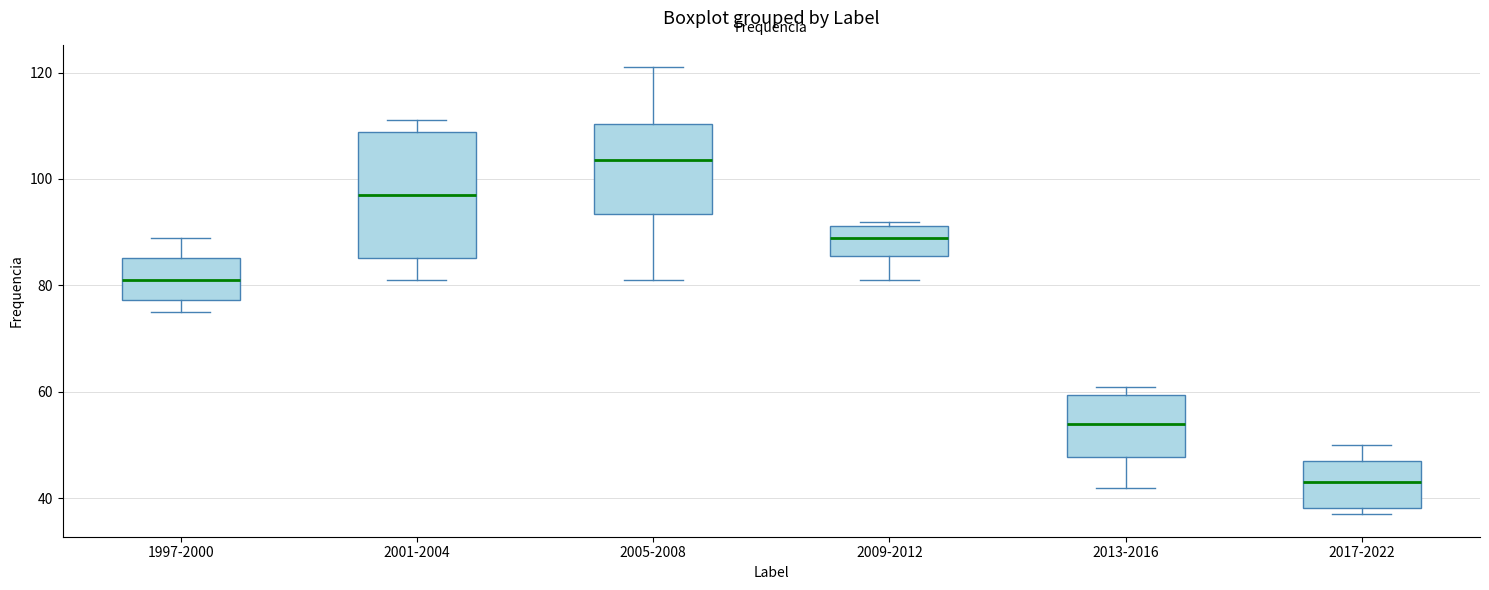

Comparing the boxes themselves (not the whiskers), which one is the tallest?

2001-2004